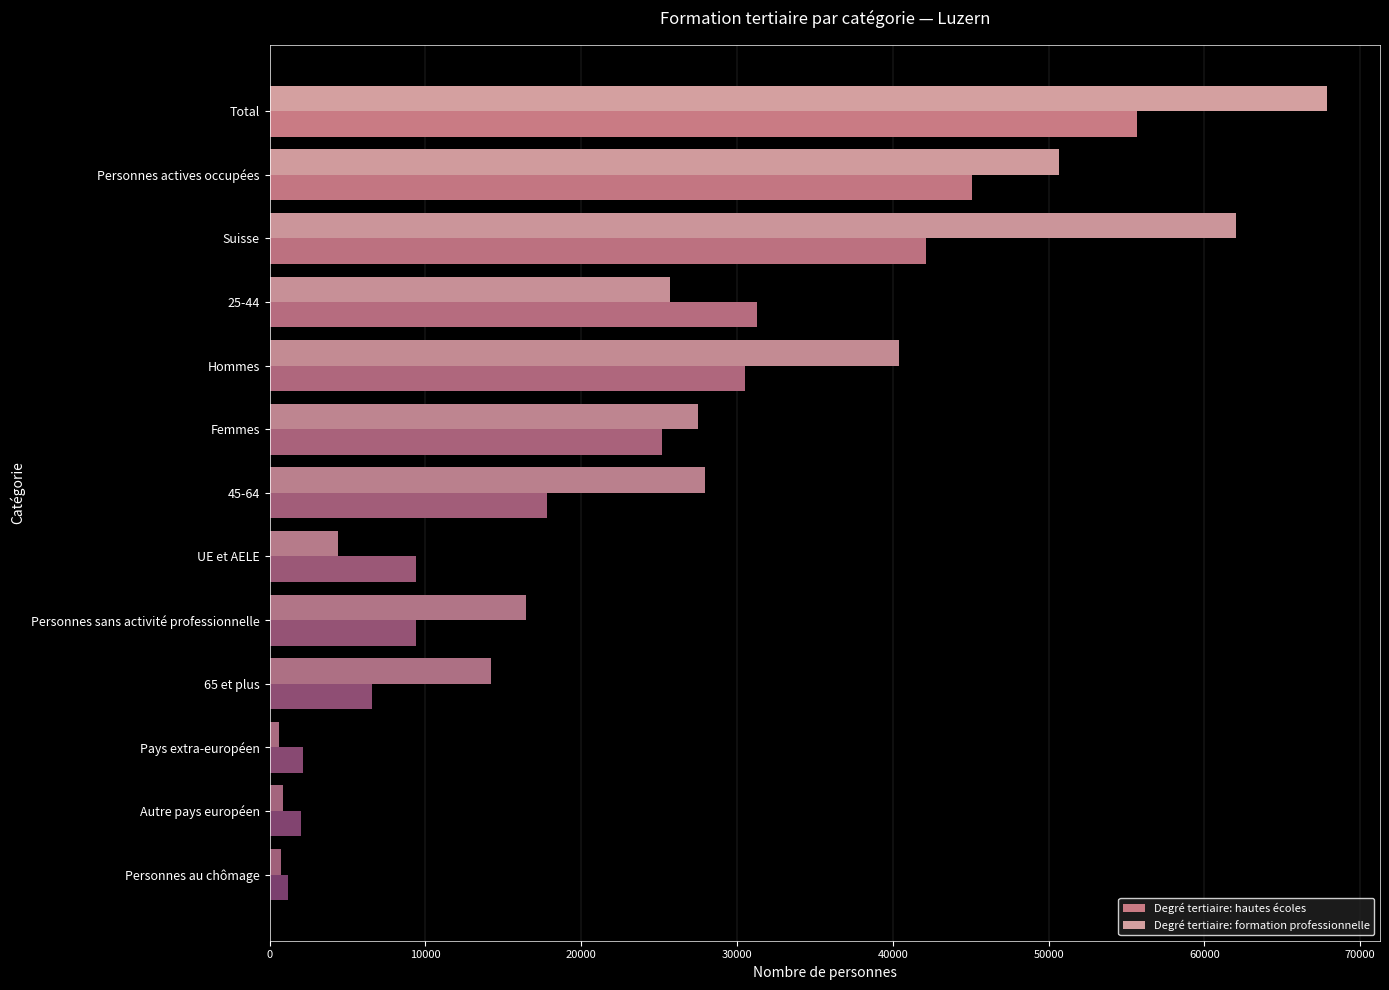

How many values in the Degré tertiaire: hautes écoles series are below 17828?

6